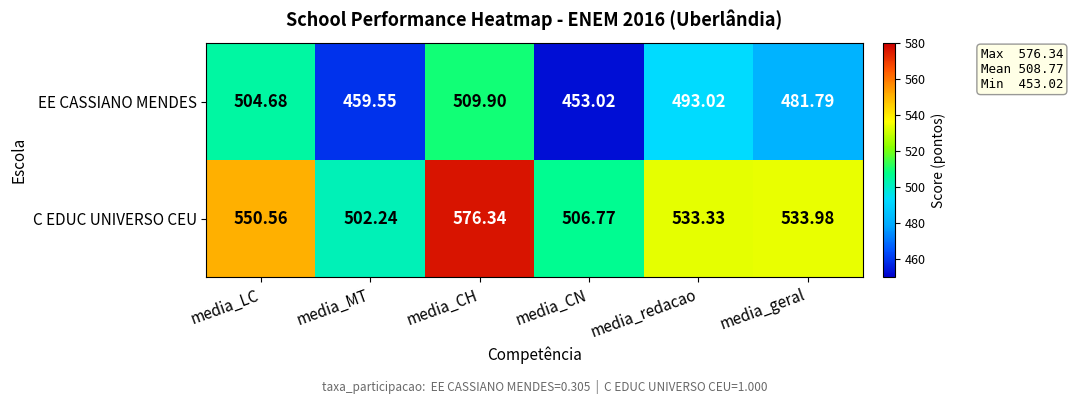

What is the spread (max minus min) of values at media_CH?

66.4